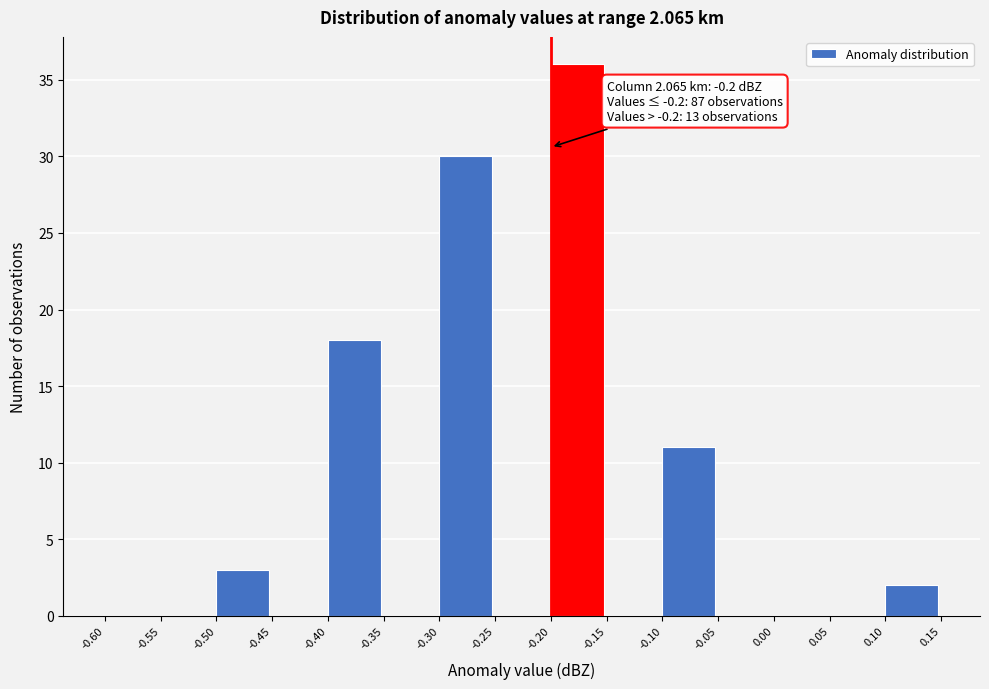

Over which range of the x-axis is the bar tallest?

-0.20 to -0.15